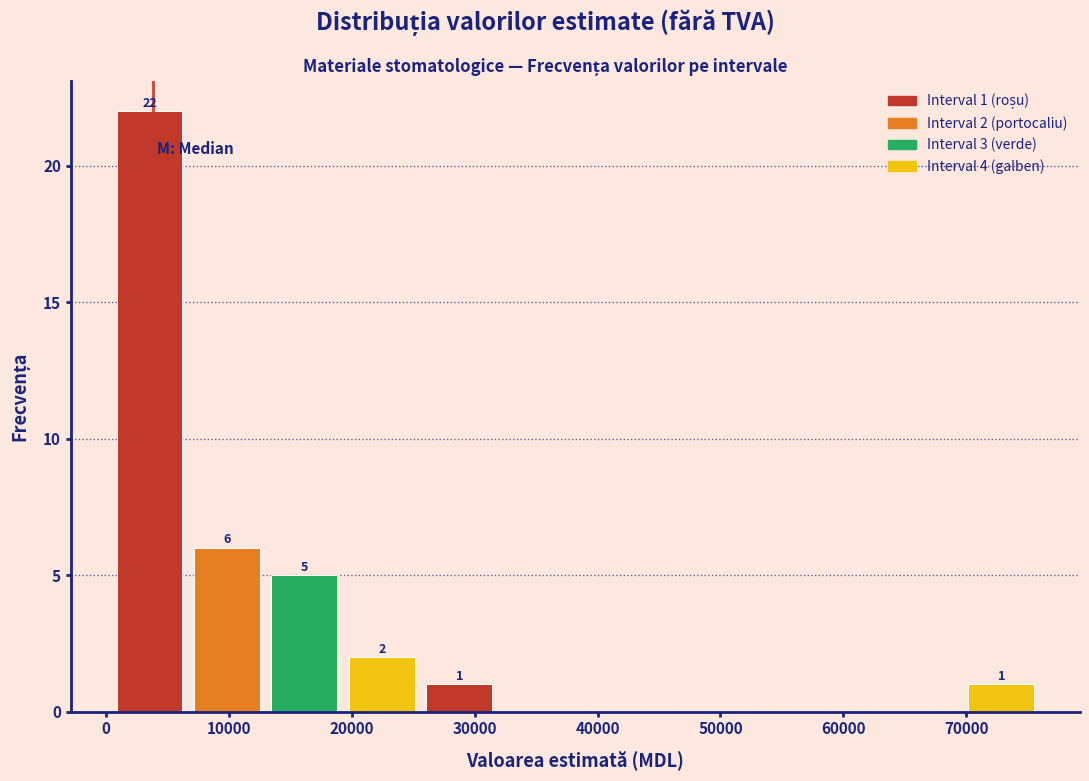

Over which range of the x-axis is the bar tallest?

0 to 7000